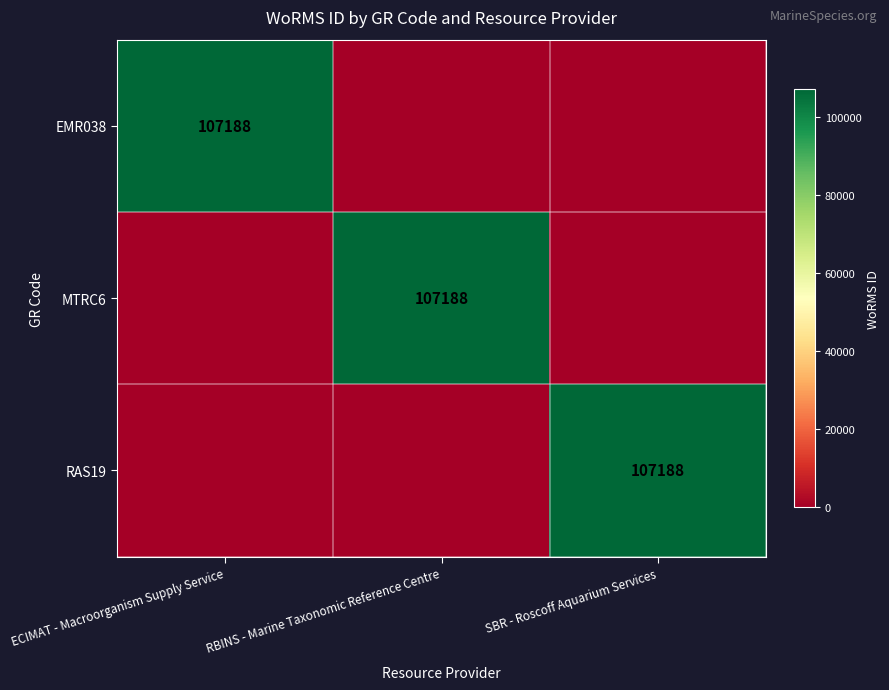

Is it true that RAS19 equals 107188 at SBR - Roscoff Aquarium Services?

True